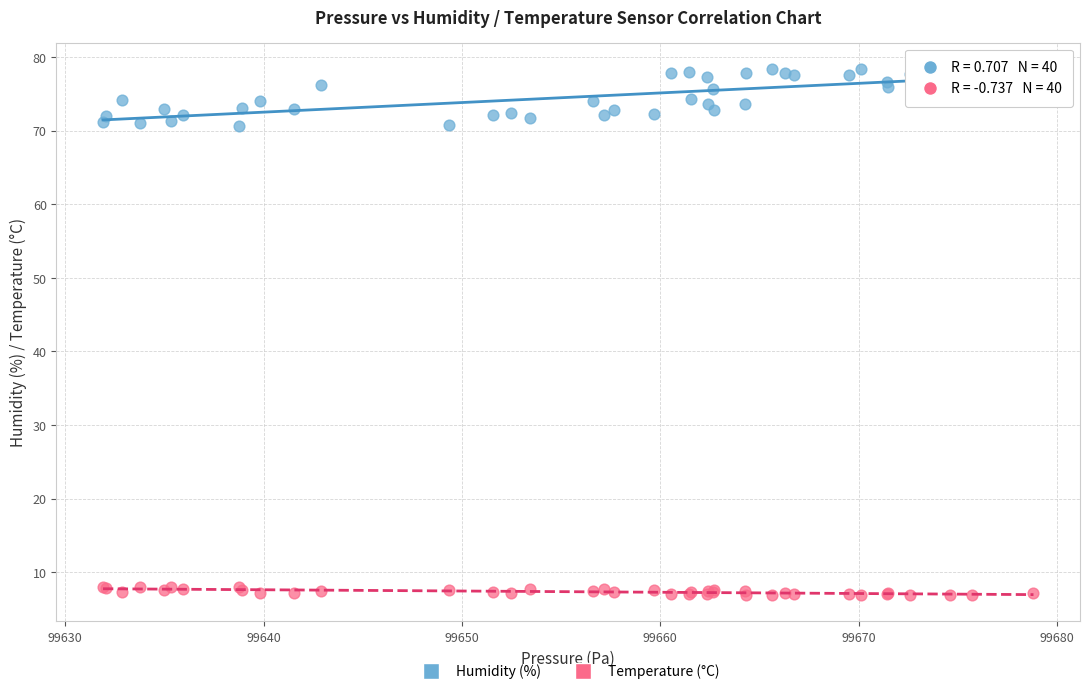

Which series reaches the minimum Y coordinate?

Temperature (°C)